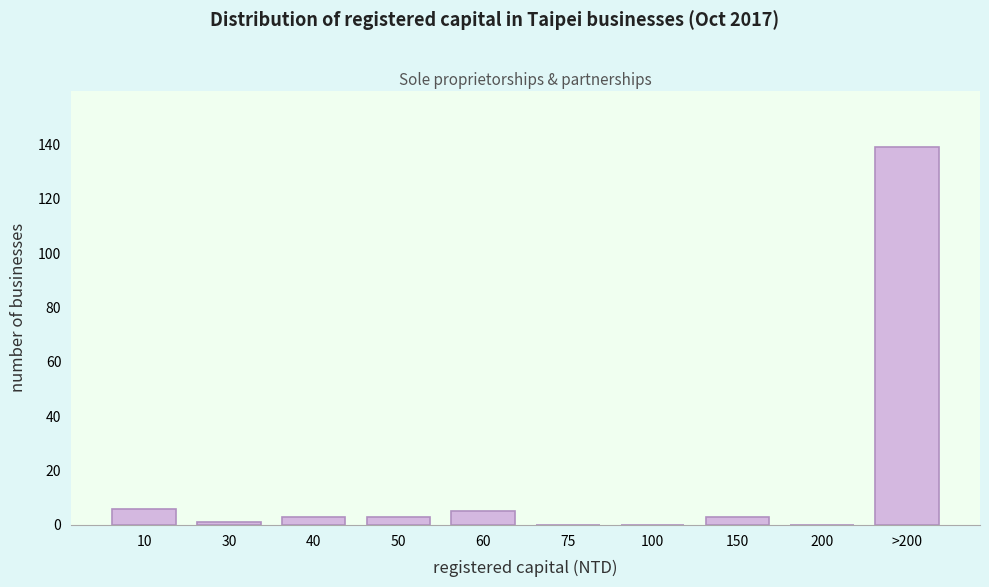

Reading right to left, extract all data points from this chart.

>200=139	200=0	150=3	100=0	75=0	60=5	50=3	40=3	30=1	10=6